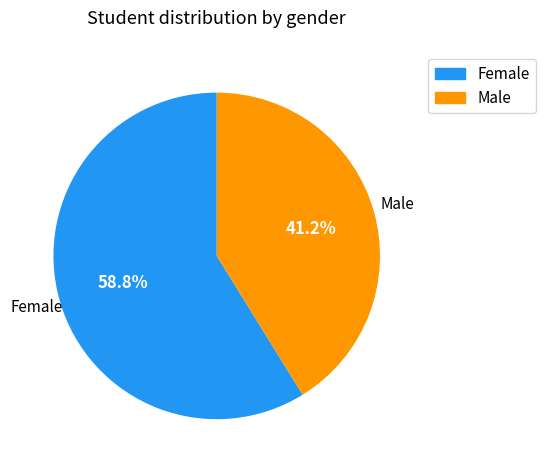

To the nearest percent, what is the average slice percentage?

50%